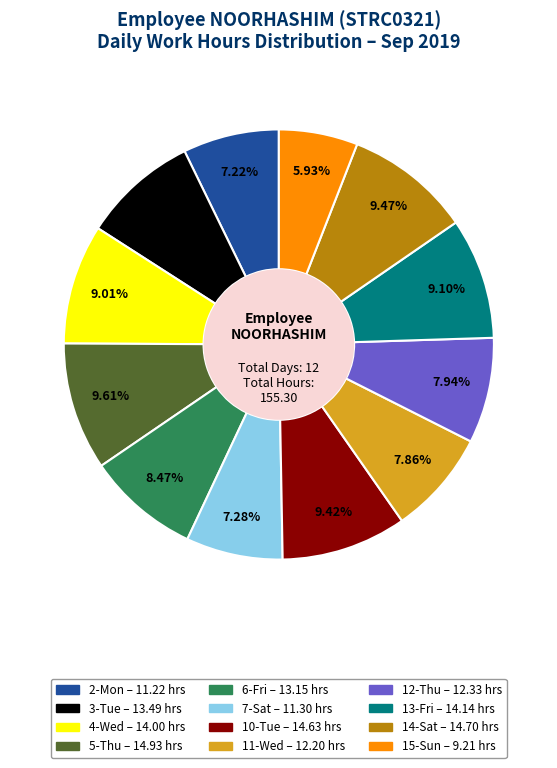

Which slice is the smallest?

15-Sun